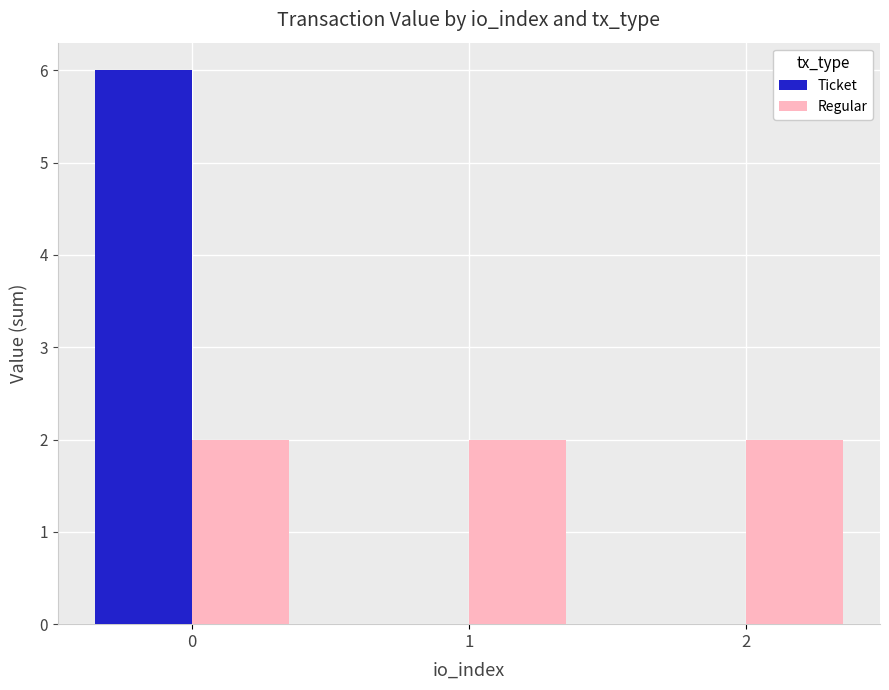

What are all the series names shown in the legend?

Ticket, Regular